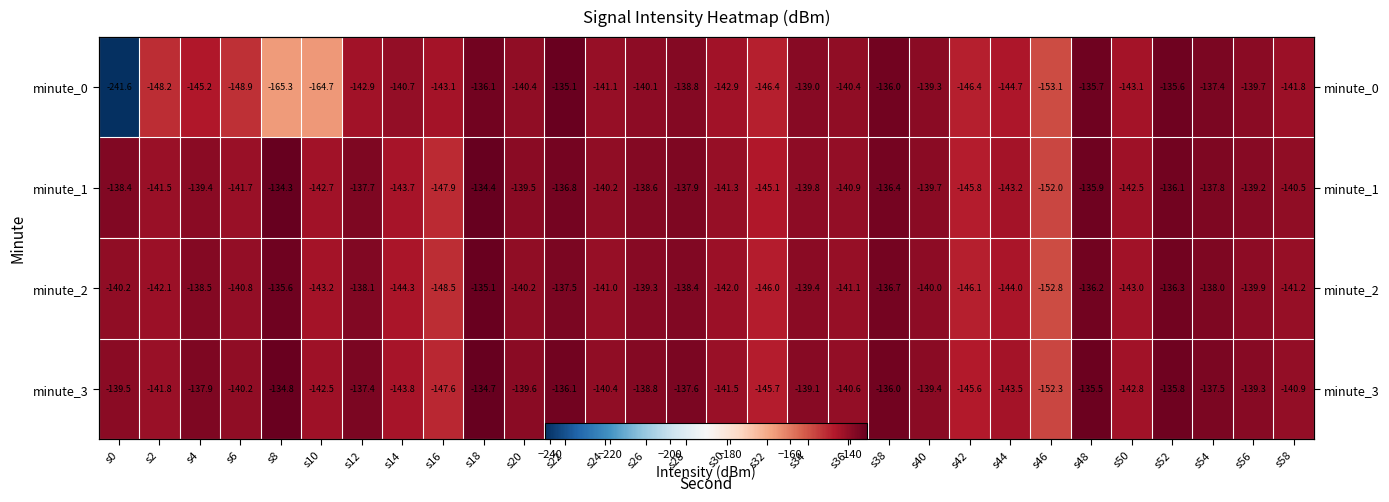

Where does the minute_2 series first go above -140?

s4